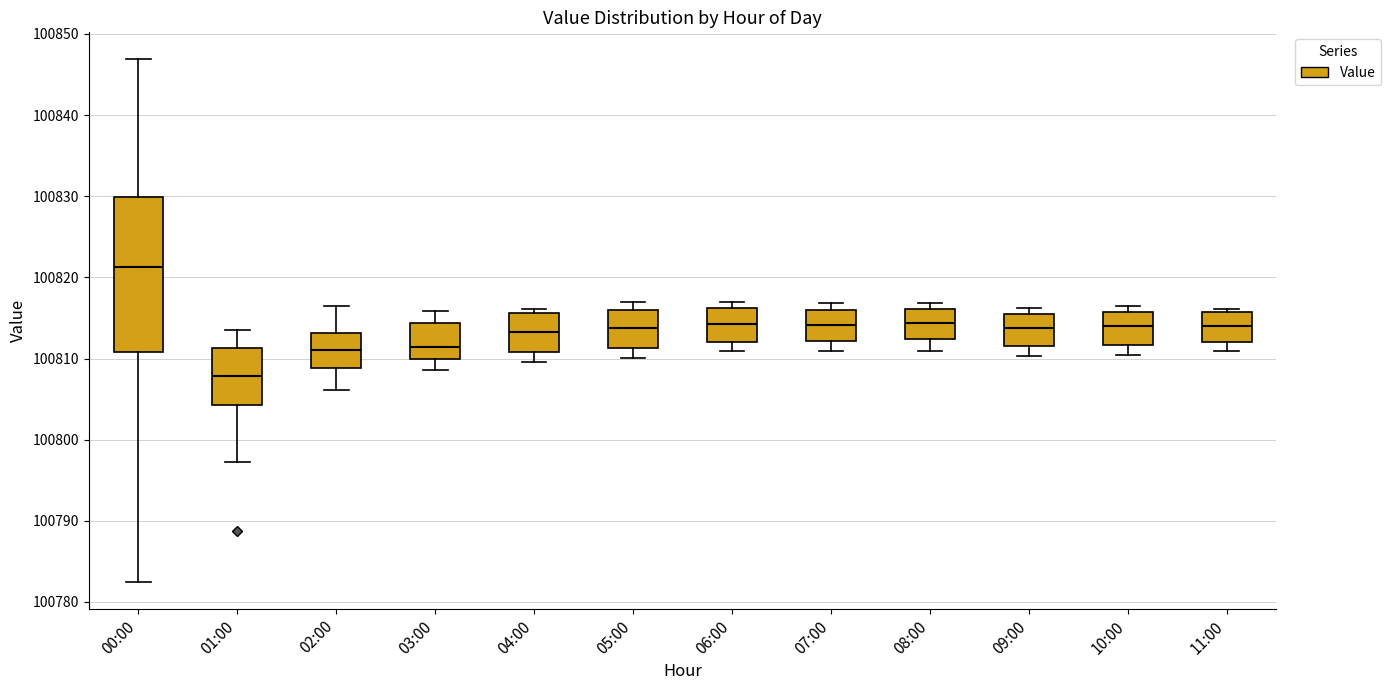

Reading left to right, read every box against the y-axis: the position of its median line, the range the box covers, and the ends of its whiskers. The values are not printed on the chart, so give them approximately, as read against the axis.

00:00: median 100821, box 100811 to 100830, whiskers 100782 to 100847
01:00: median 100808, box 100804 to 100811, whiskers 100797 to 100814
02:00: median 100811, box 100809 to 100813, whiskers 100806 to 100816
03:00: median 100811, box 100810 to 100814, whiskers 100809 to 100816
04:00: median 100813, box 100811 to 100816, whiskers 100810 to 100816 (just above the box's upper edge)
05:00: median 100814, box 100811 to 100816, whiskers 100810 to 100817
06:00: median 100814, box 100812 to 100816, whiskers 100811 to 100817
07:00: median 100814, box 100812 to 100816, whiskers 100811 to 100817
08:00: median 100814, box 100812 to 100816, whiskers 100811 to 100817
09:00: median 100814, box 100812 to 100815, whiskers 100810 to 100816
10:00: median 100814, box 100812 to 100816, whiskers 100810 to 100816 (just above the box's upper edge)
11:00: median 100814, box 100812 to 100816, whiskers 100811 to 100816 (just above the box's upper edge)